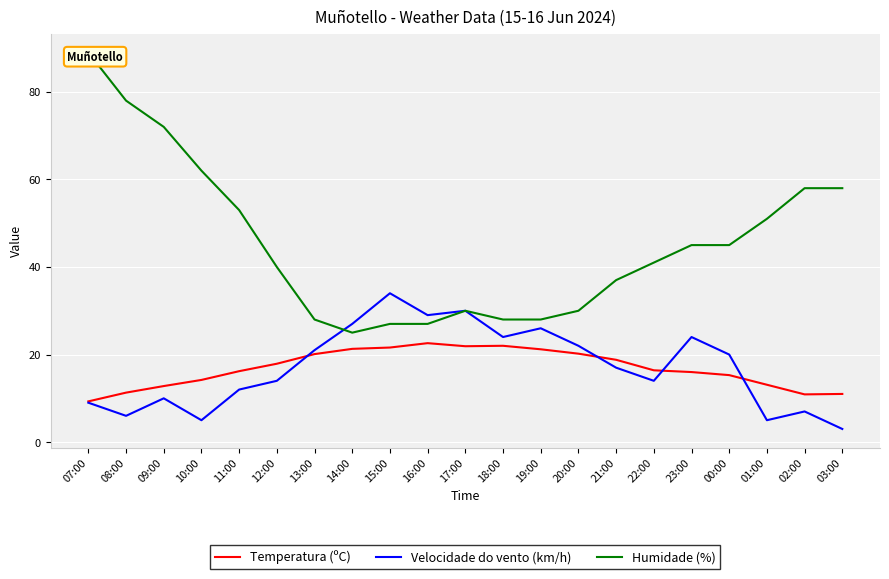

What is the label of the 16th point from the right?

12:00